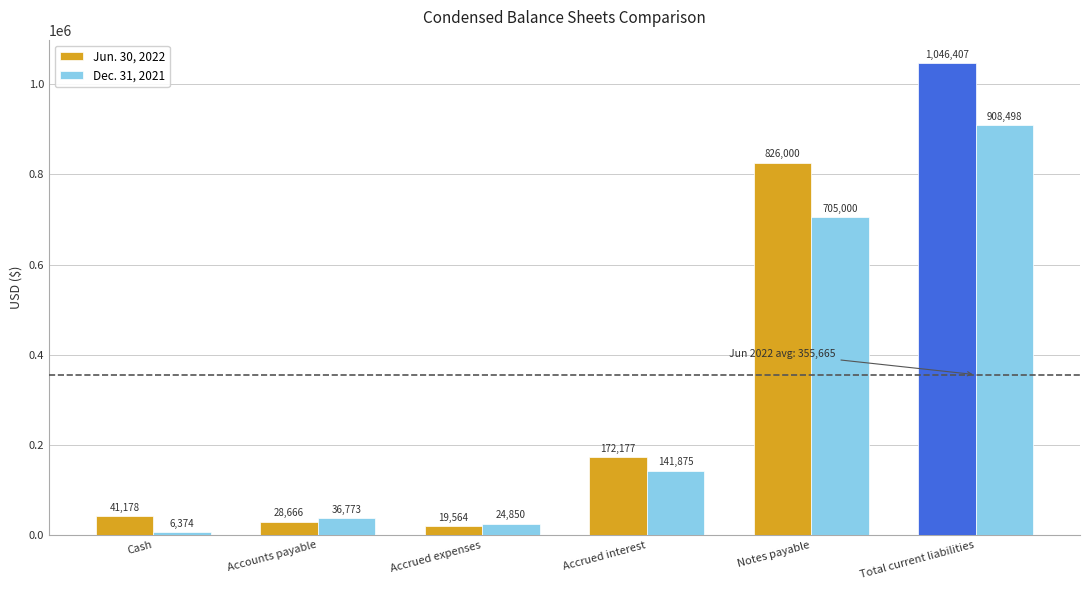

What is the approximate value of Jun. 30, 2022 at Accounts payable?

28666